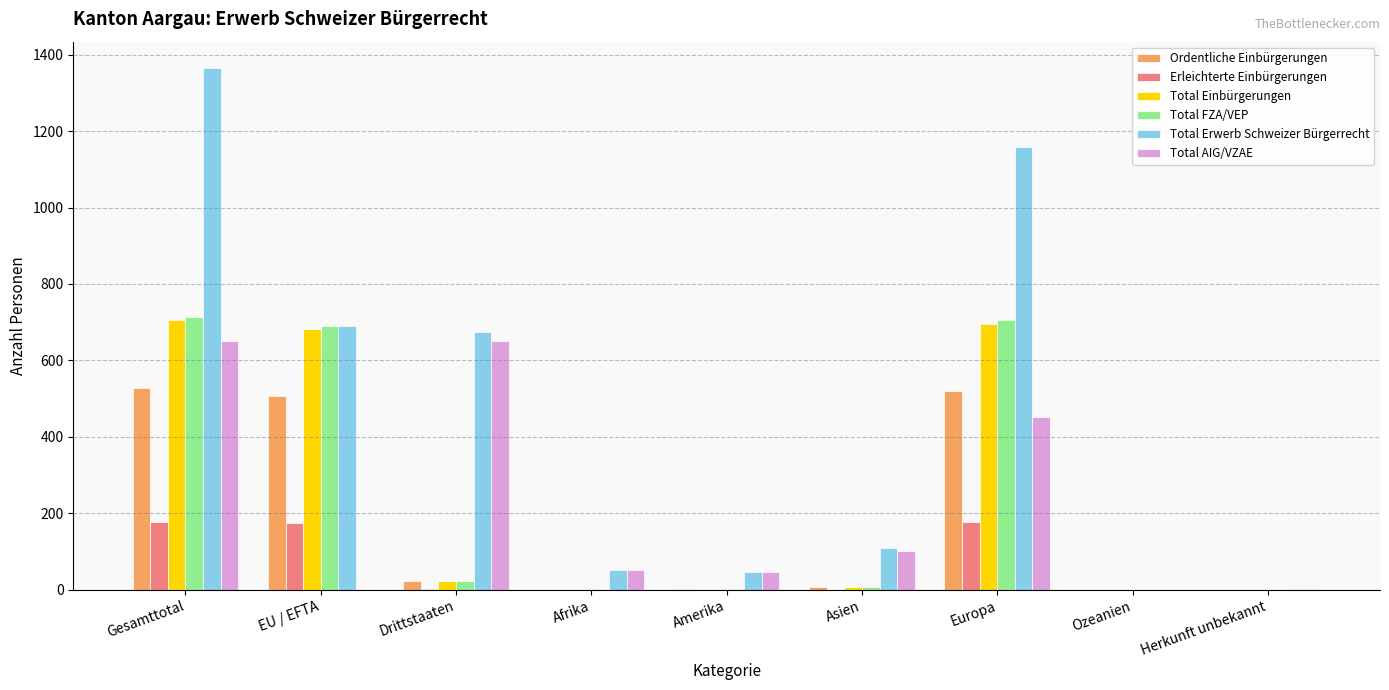

At which label is Total AIG/VZAE closest to 326?

Europa